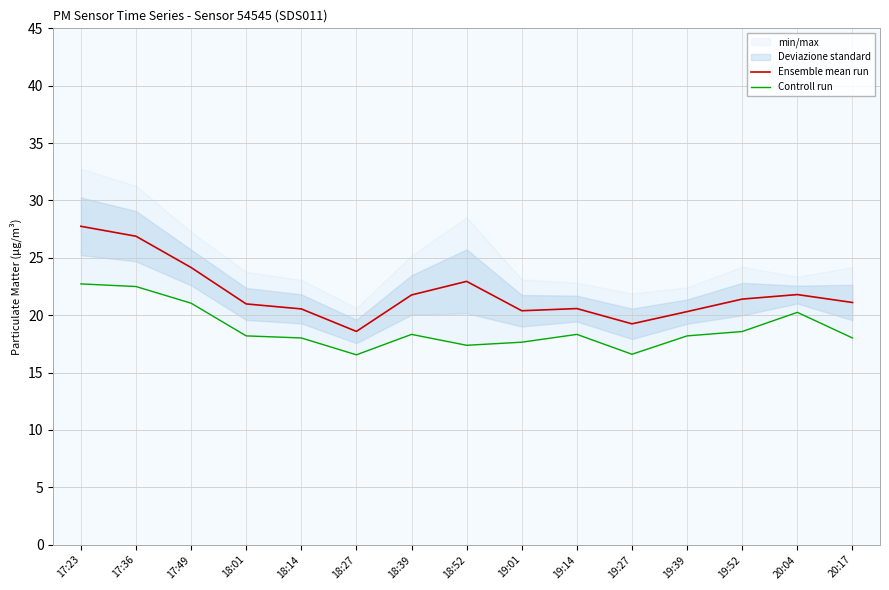

Reading left to right, extract all data points from this chart.

Ensemble mean run: 27.8	26.9	24.2	21.0	20.5	18.6	21.8	22.9	20.4	20.6	19.2	20.3	21.4	21.8	21.1
Controll run: 22.7	22.5	21.1	18.2	18.0	16.6	18.3	17.4	17.6	18.3	16.6	18.2	18.6	20.2	18.0